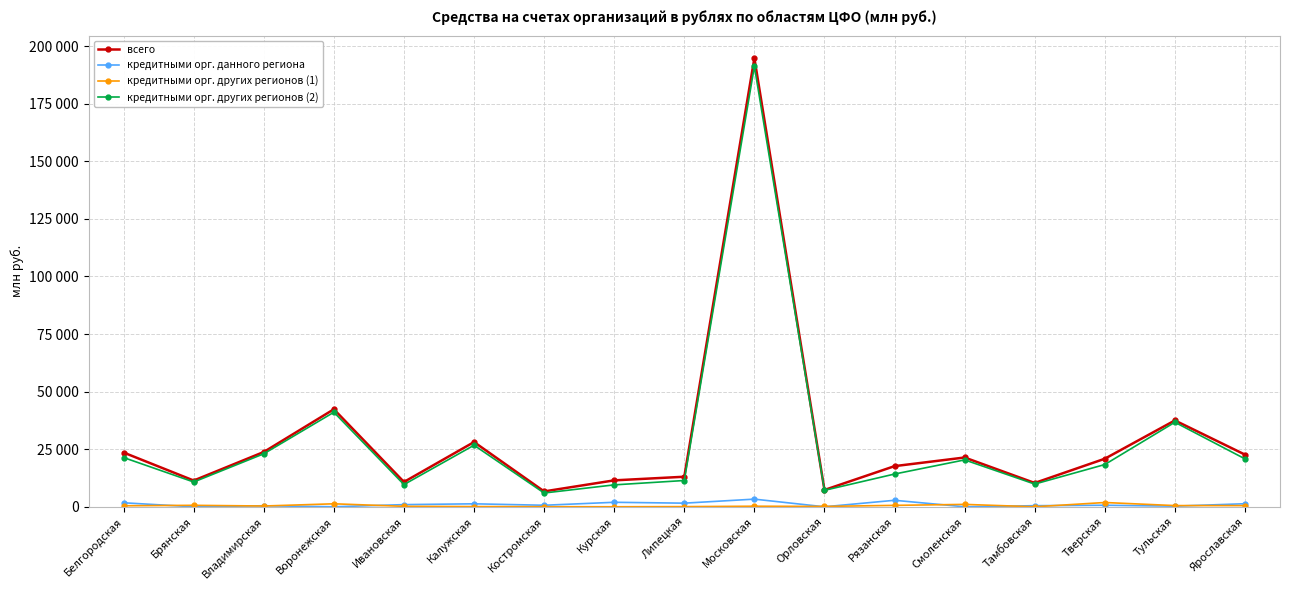

Read the кредитными орг. других регионов (1) value at Липецкая, to the nearest 100.

100